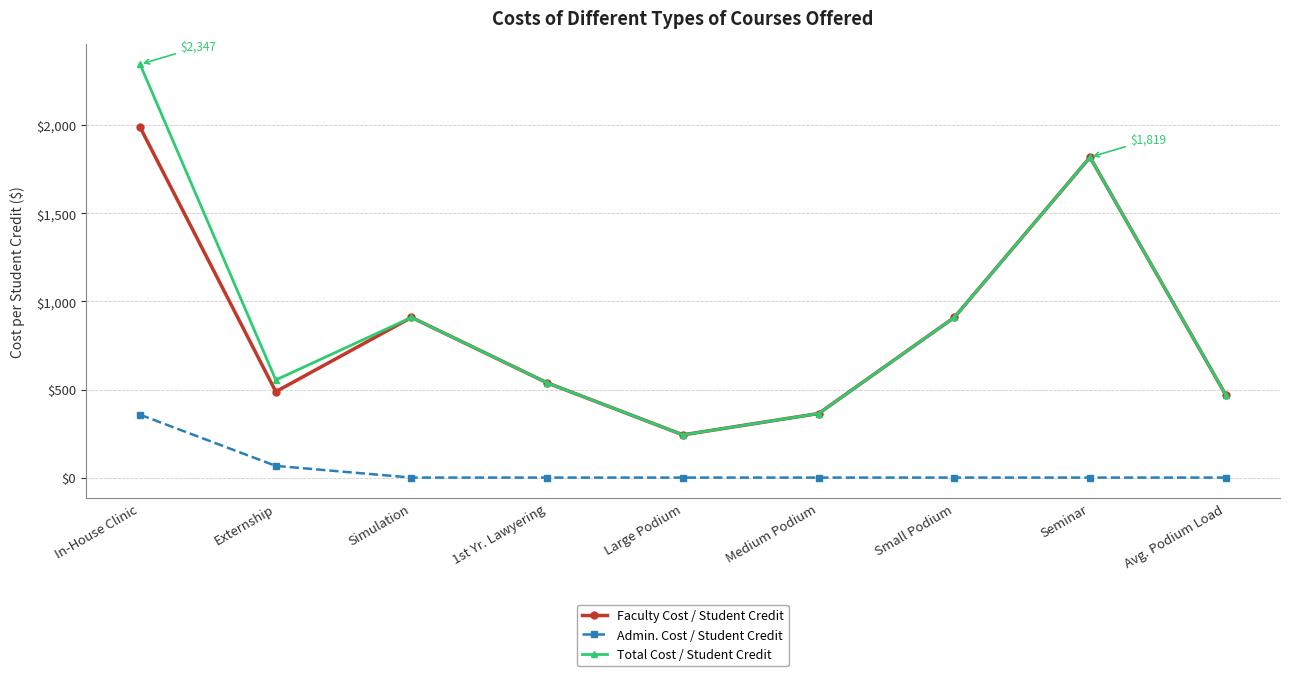

At which category does the chart reach its peak across all series?

In-House Clinic